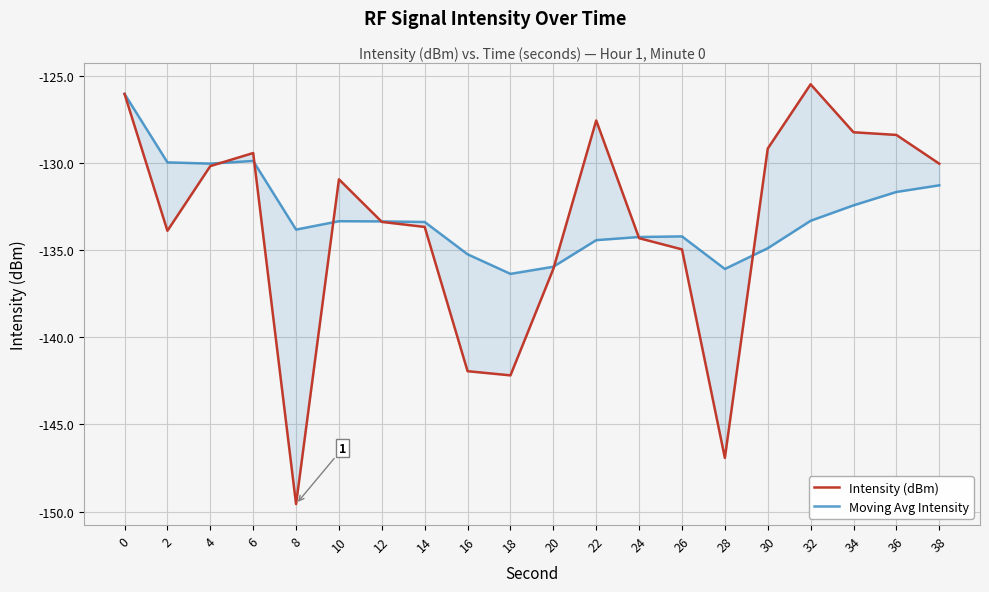

Read the Intensity (dBm) value at 2.

-133.9